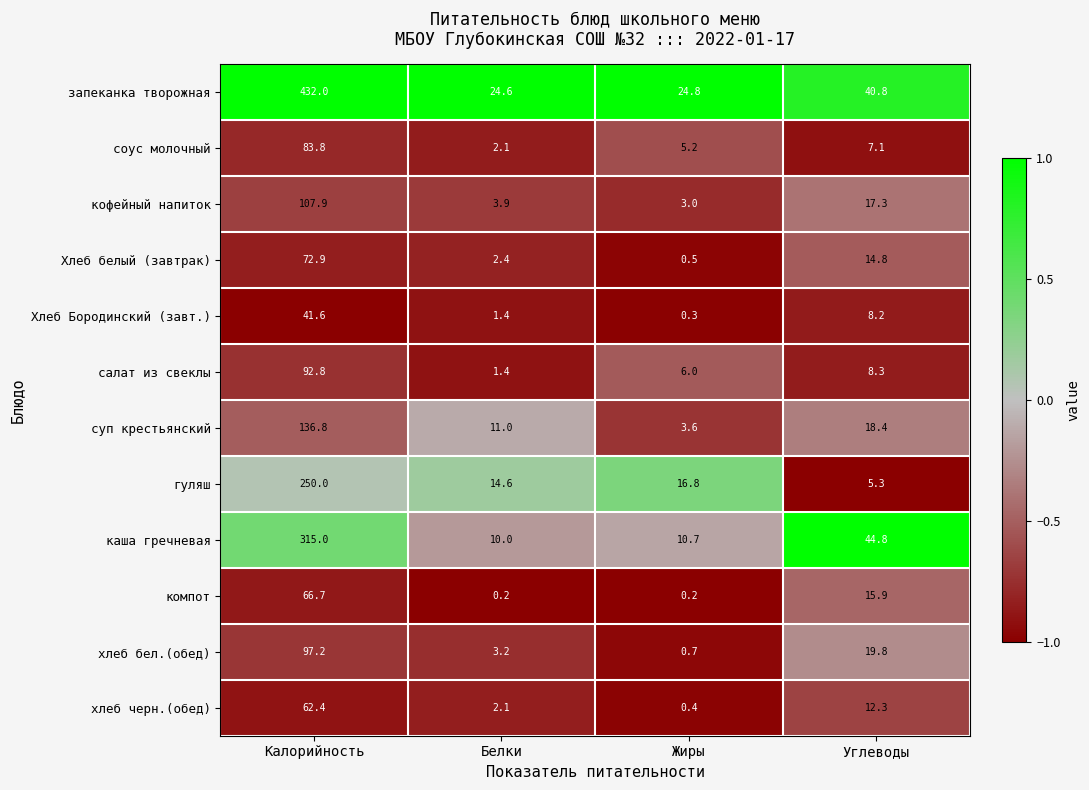

Is it true that Хлеб Бородинский (завт.) equals 1.4 at Белки?

True